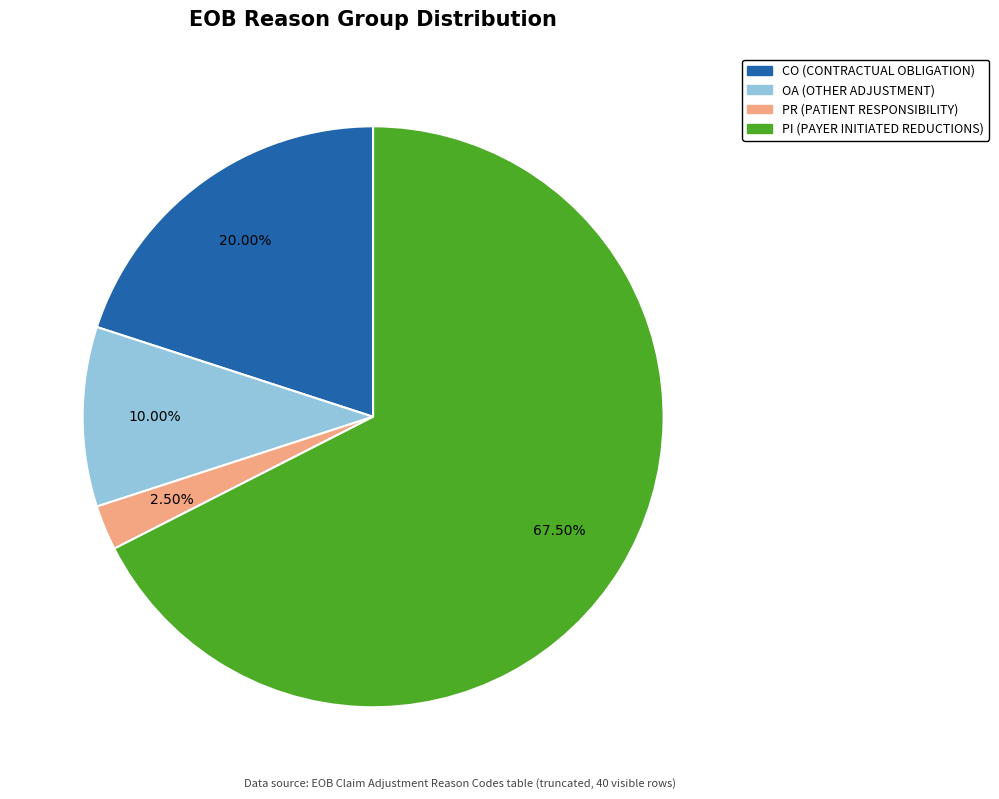

How many segments does this pie chart have?

4